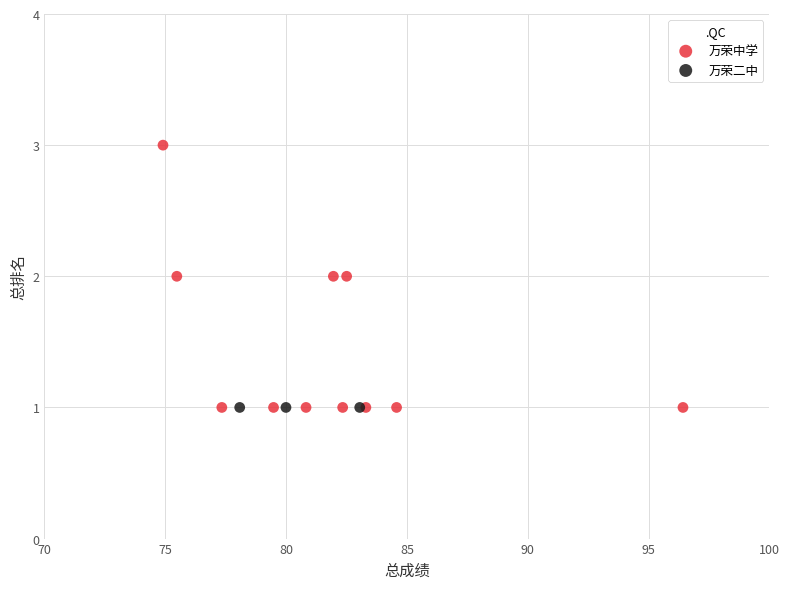

Which series contains the highest Y value?

万荣中学